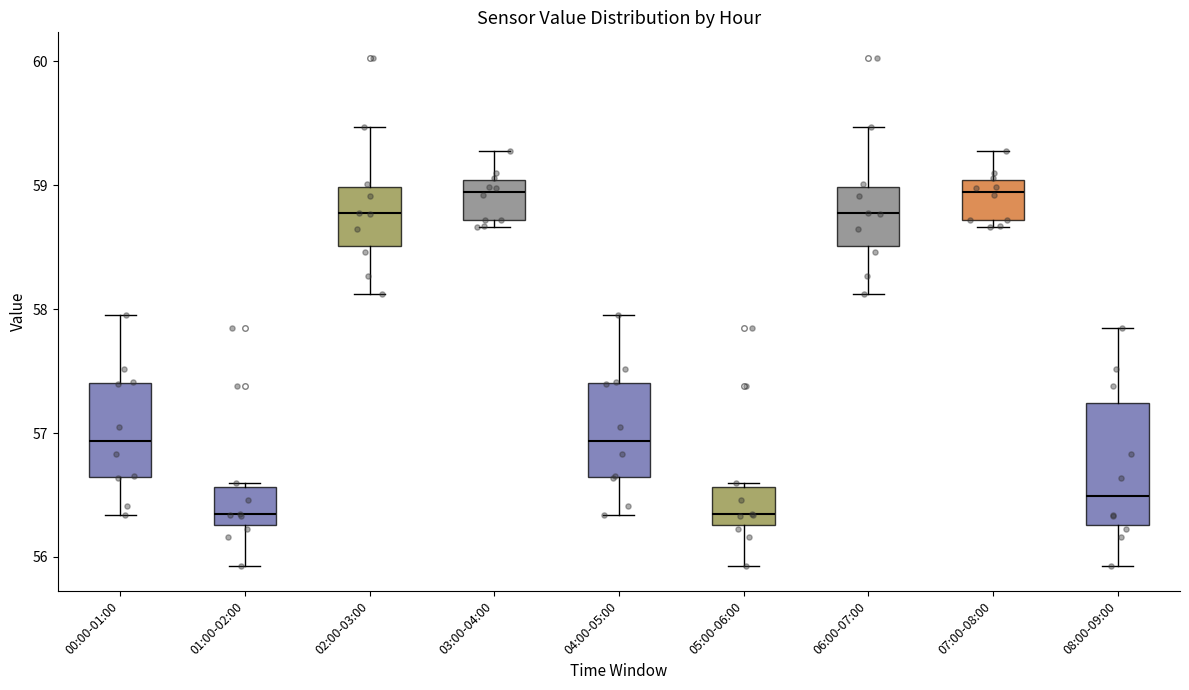

Where does the lower whisker of the box for 06:00-07:00 end on the y-axis? The values are not printed on the chart, so give them approximately, as read against the axis.

58.1